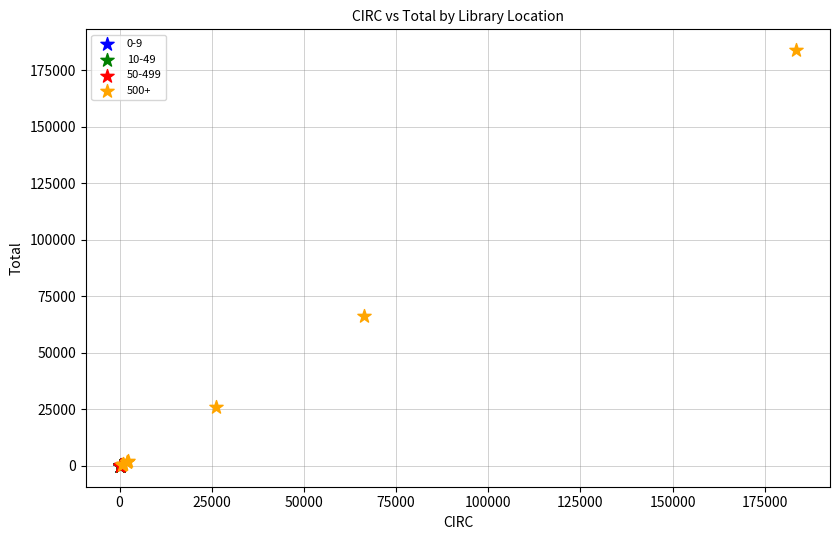

Which series has the widest spread of Y values?

500+